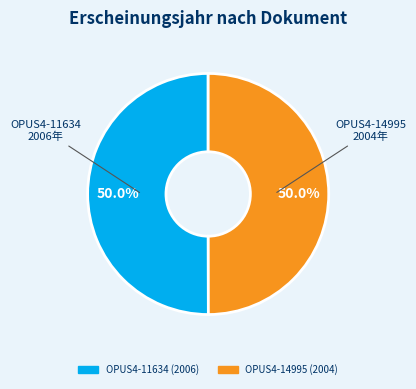

The OPUS4-11634 slice represents 42% of the pie. True or false?

False